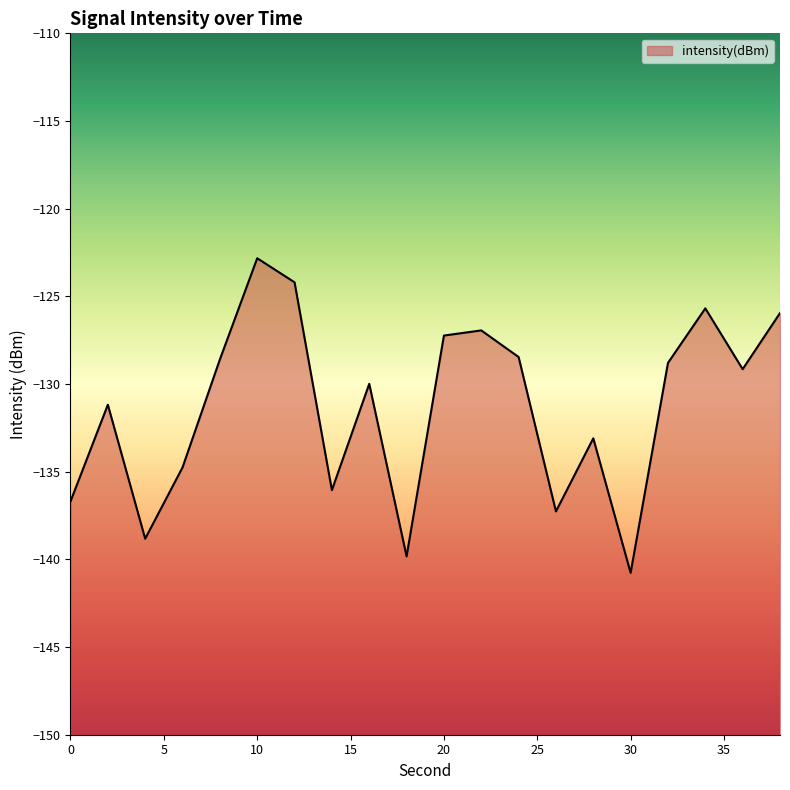

How many points are higher than both their immediate neighbors (excluding endpoints)?

6